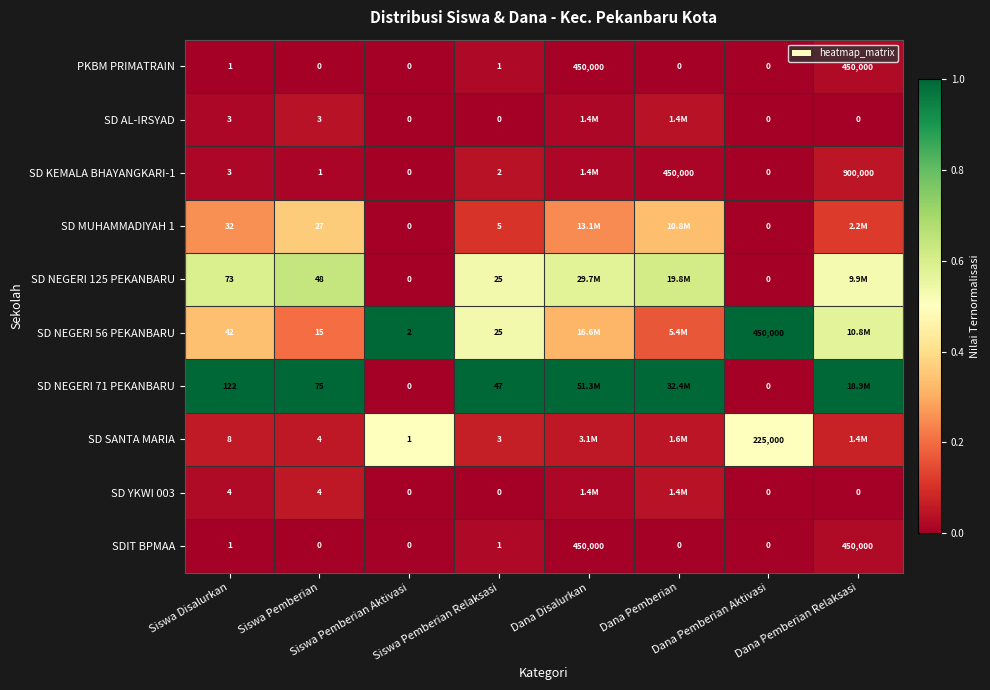

Which series has the largest range (max minus min)?

SD NEGERI 71 PEKANBARU